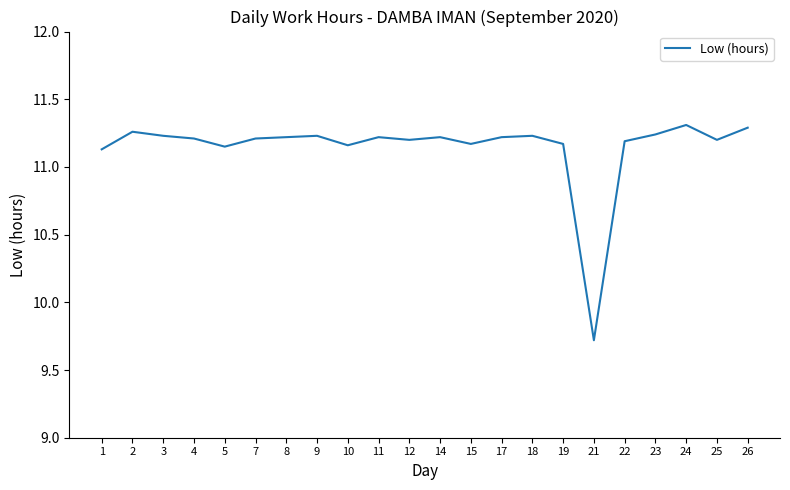

What is the minimum value shown in the chart?

9.7